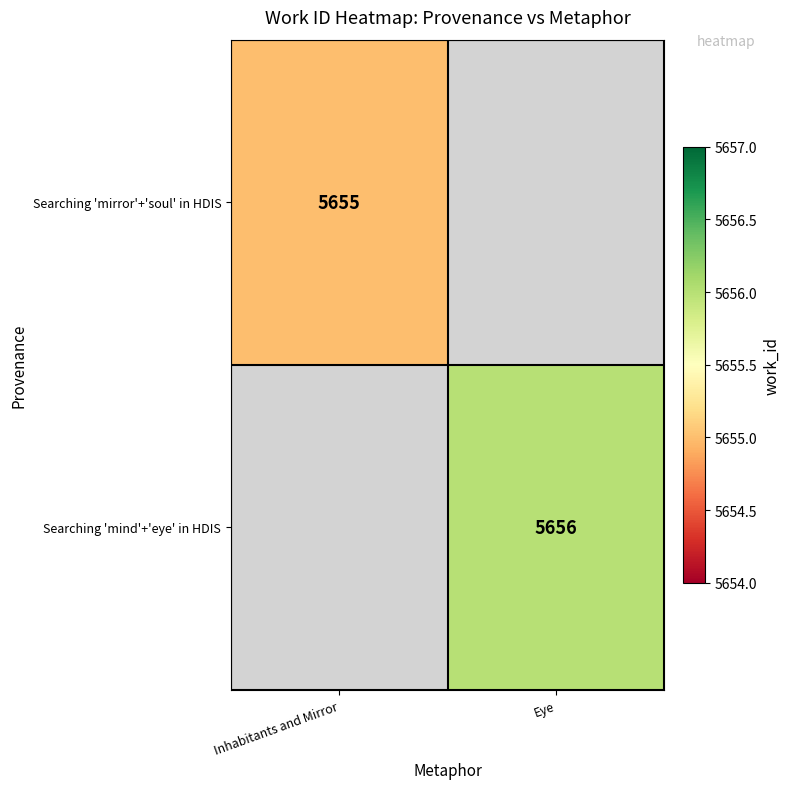

The value of Searching 'mind'+'eye' in HDIS at Eye is 3356.5. True or false?

False